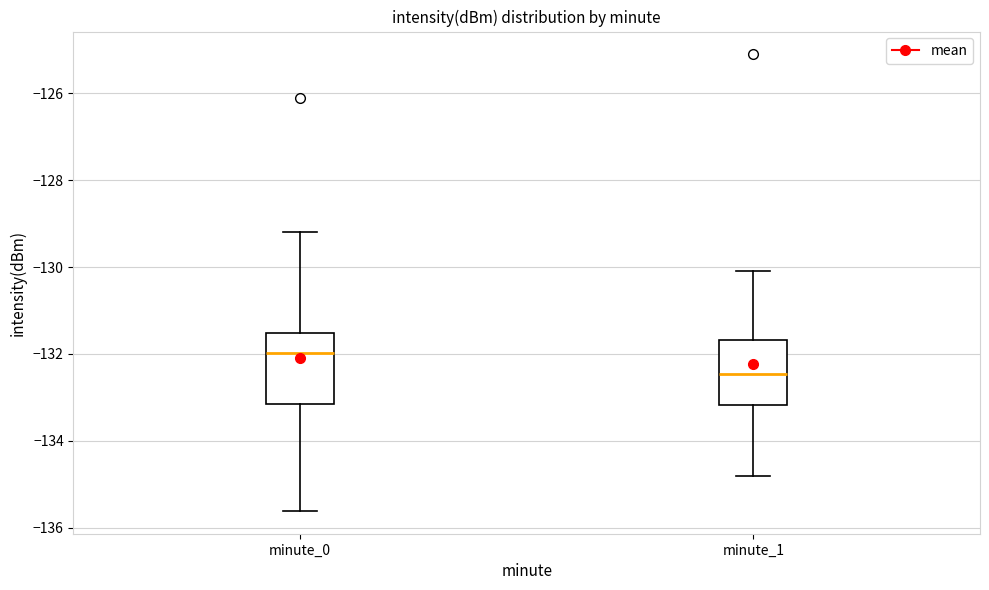

Where does the median line of the box for minute_0 sit on the y-axis? The values are not printed on the chart, so give them approximately, as read against the axis.

-132.0